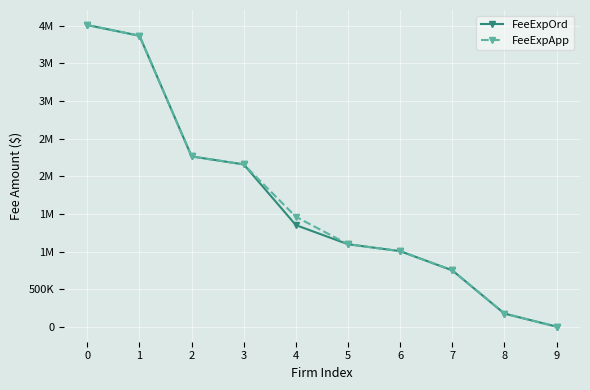

What is the sum of the FeeExpOrd values at 2 and 5?

3363883